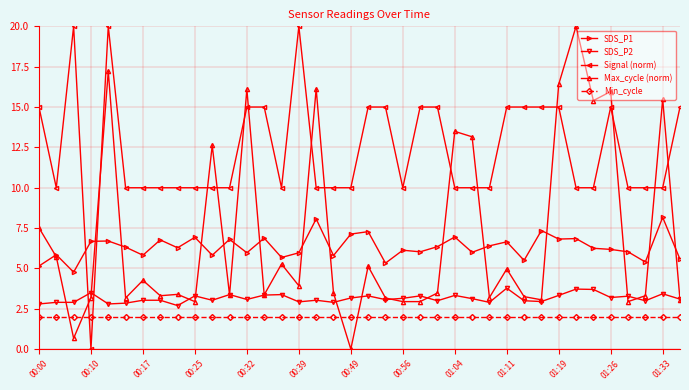

What are all the series names shown in the legend?

SDS_P1, SDS_P2, Signal (norm), Max_cycle (norm), Min_cycle